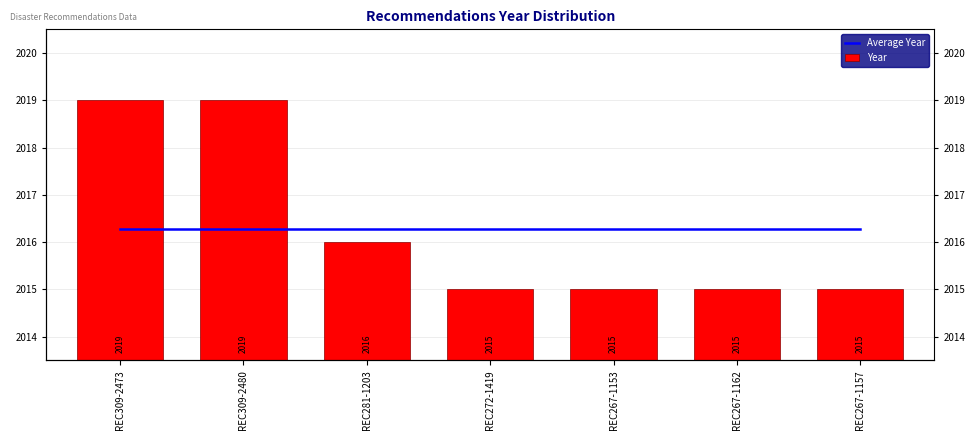

Which category has the lowest value in the Year series?

REC272-1419